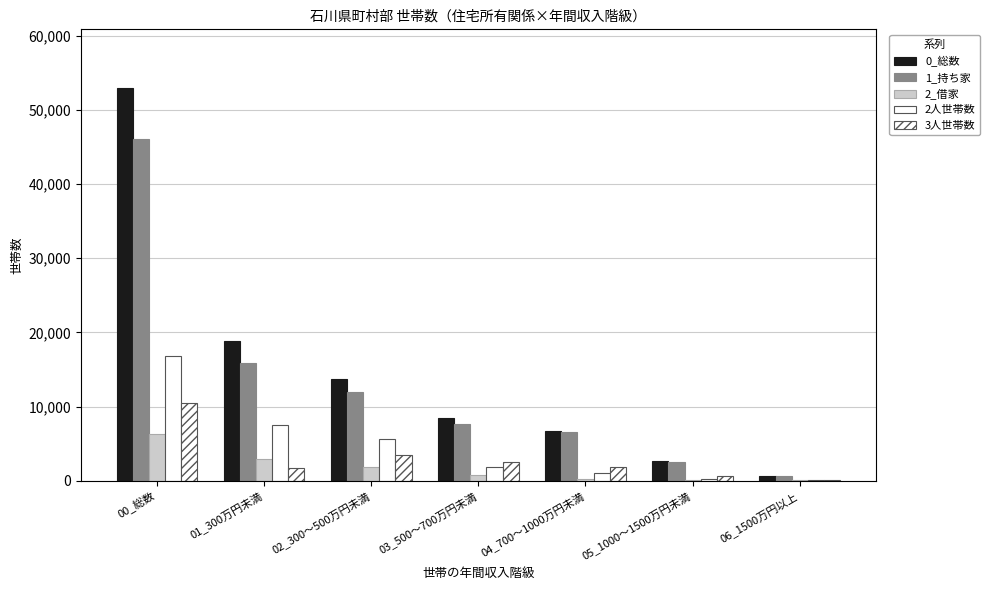

What position from the left is 00_総数?

1